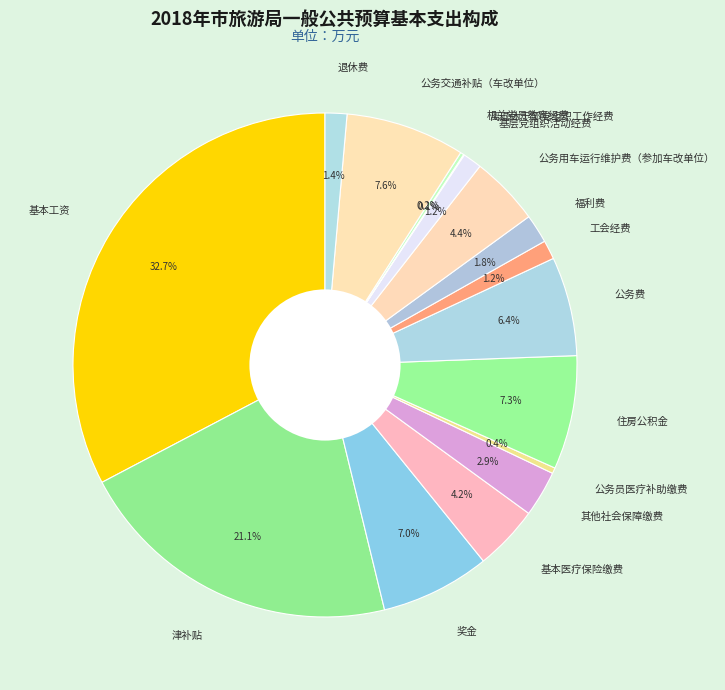

Does 基本工资 represent more than half of the total?

No